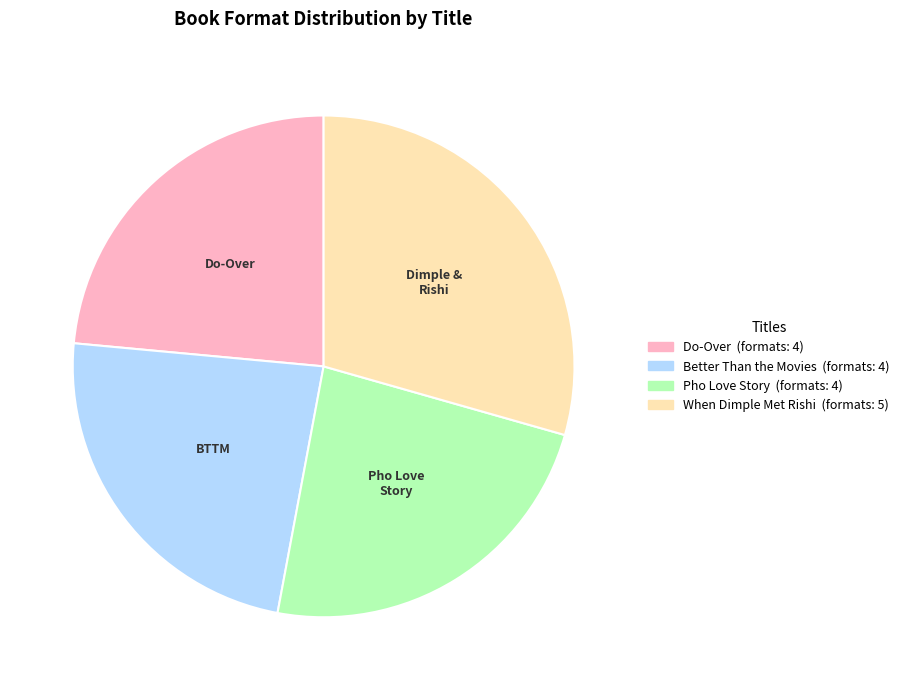

Does any single category account for the majority?

No